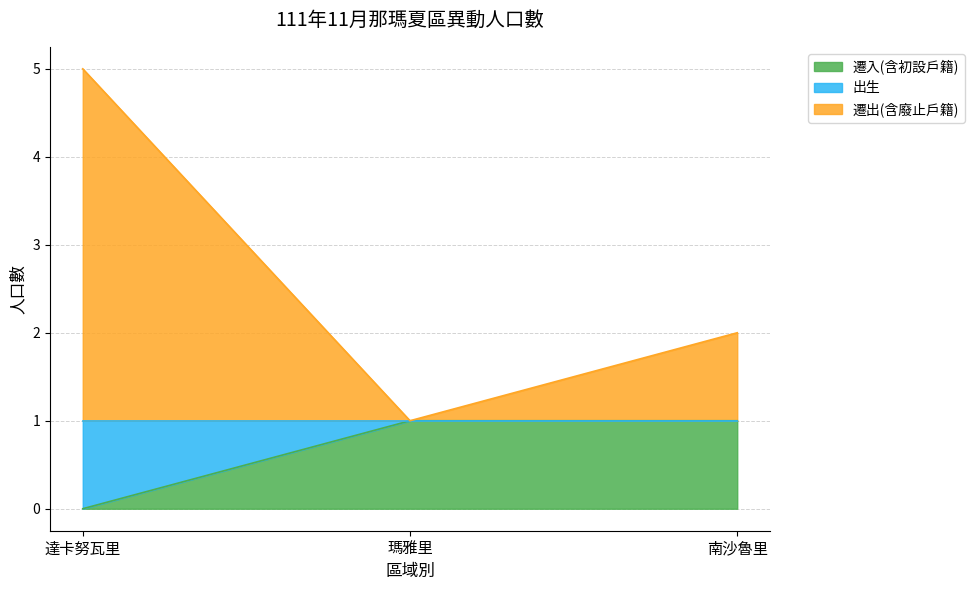

At which category does the chart reach its peak across all series?

達卡努瓦里